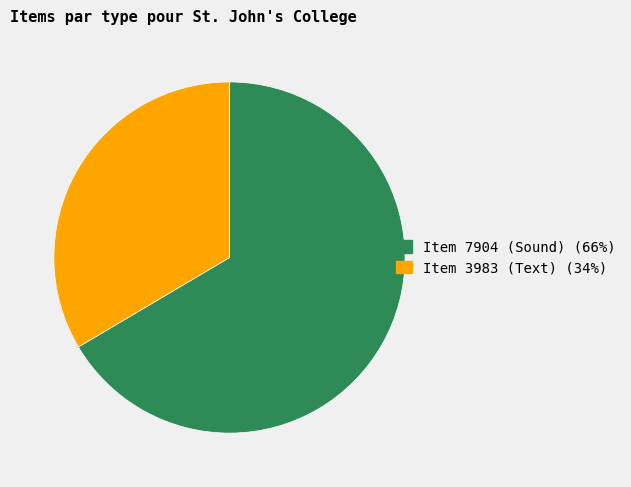

Which slice is the smallest?

Item 3983 (Text)